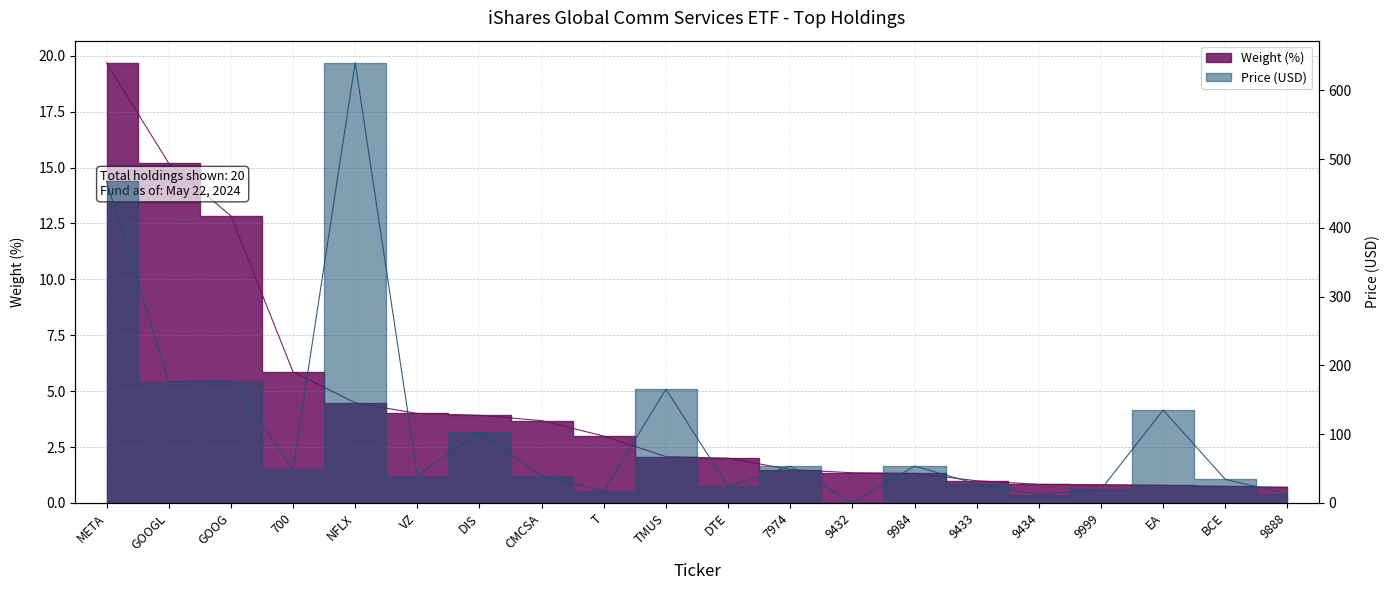

Where do Weight (%) and Price (USD) first cross each other?

7974 and 9432